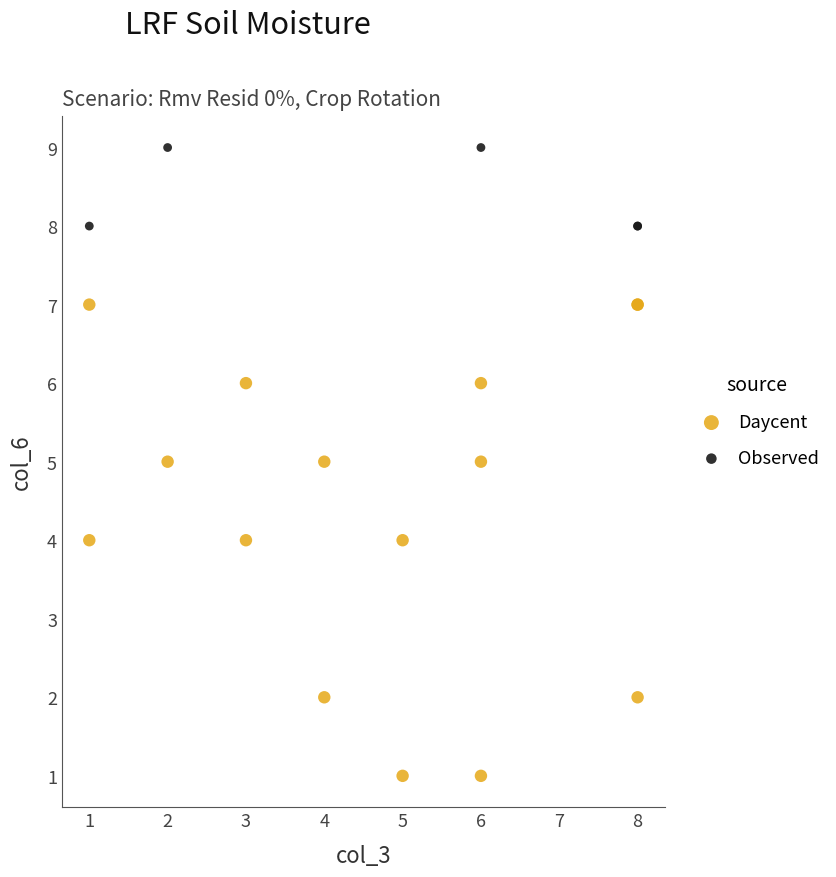

Which series reaches the minimum Y coordinate?

Daycent